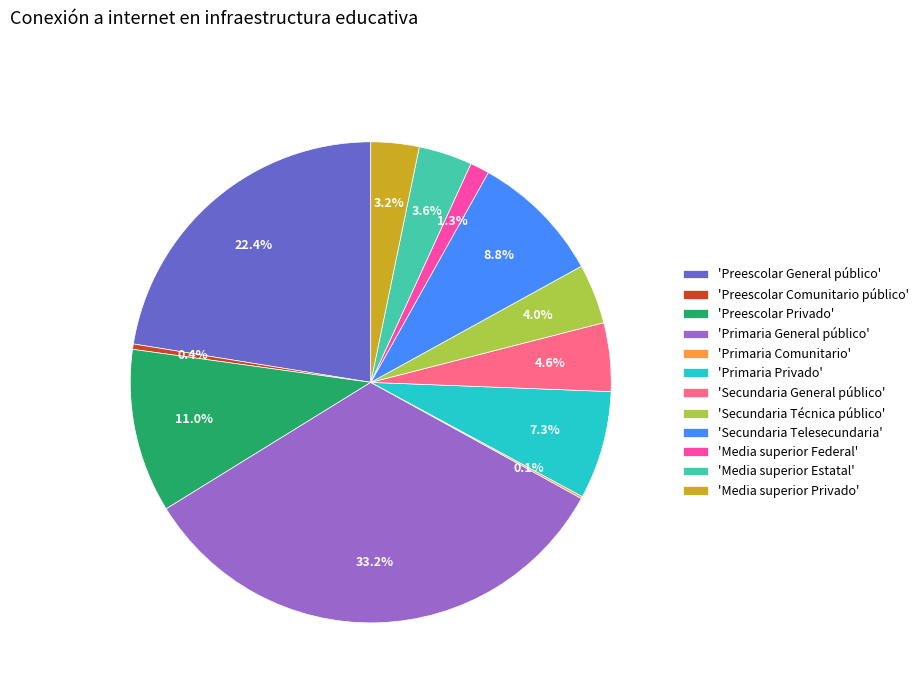

Which has a higher value, 'Primaria Privado' or 'Preescolar Comunitario público'?

'Primaria Privado'